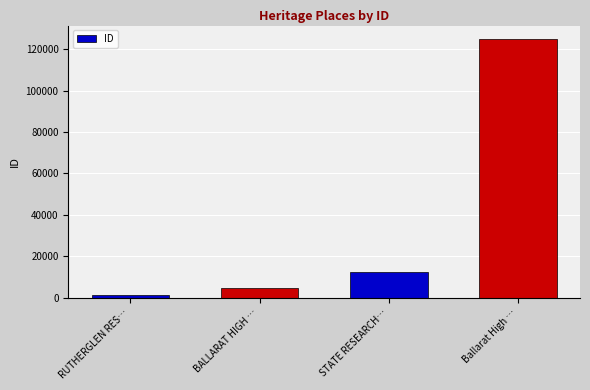

What position from the left is BALLARAT HIGH …?

2